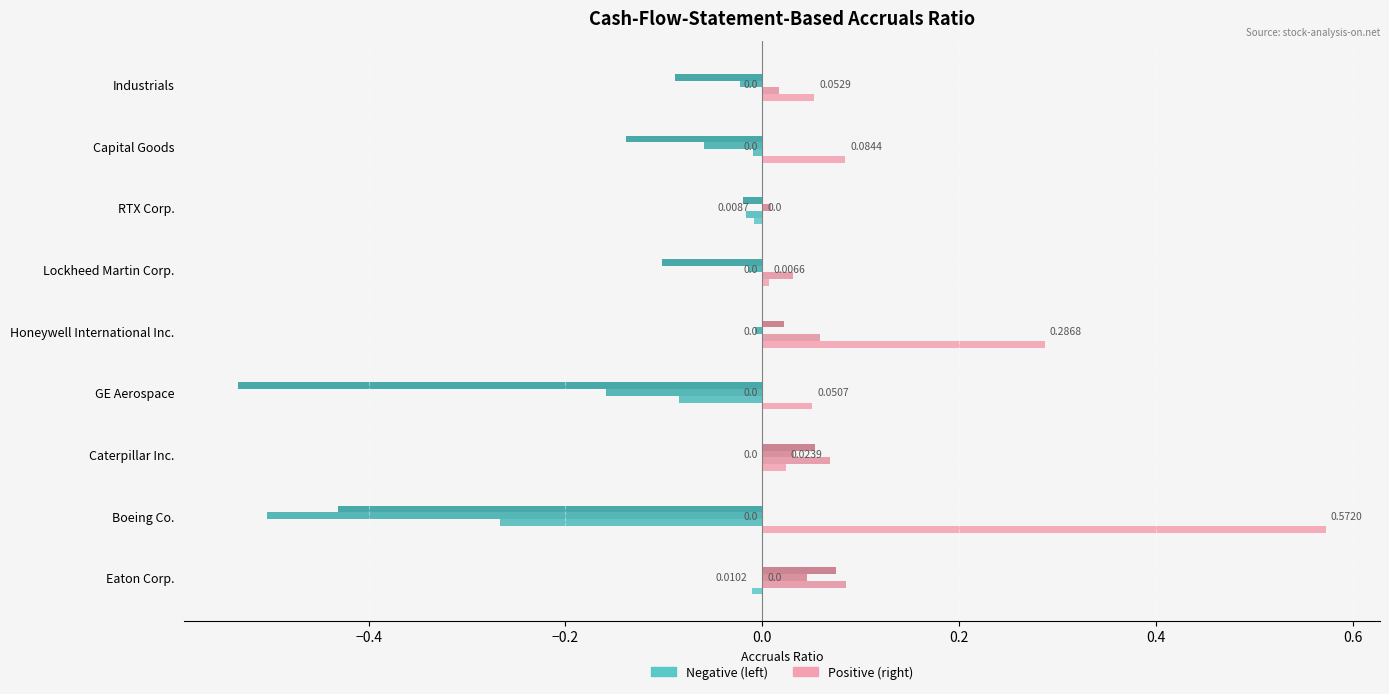

Are the bars horizontal?

Yes